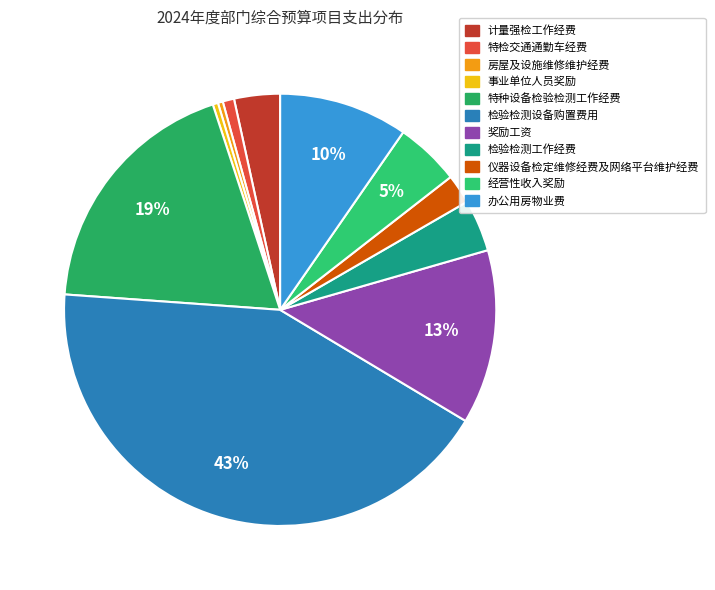

Combined, what portion of the pie is 办公用房物业费 and 检验检测工作经费?

13.5%